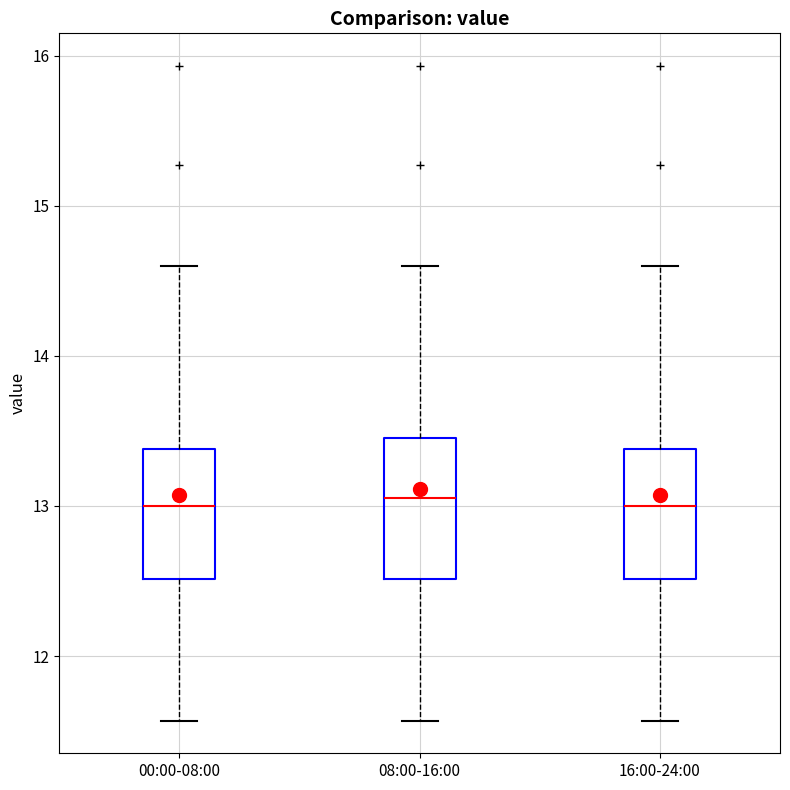

Where is the lower edge of the box for 00:00-08:00 on the y-axis? The values are not printed on the chart, so give them approximately, as read against the axis.

12.5